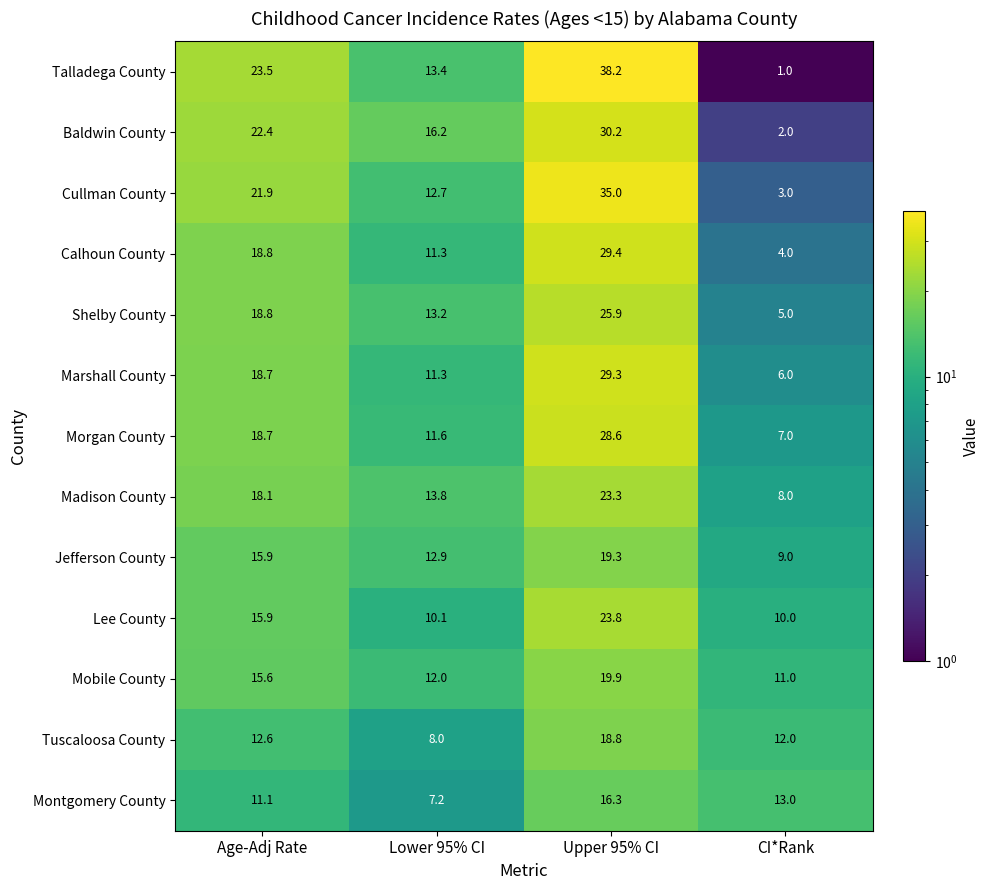

At which label does Baldwin County first exceed 22?

Age-Adj Rate